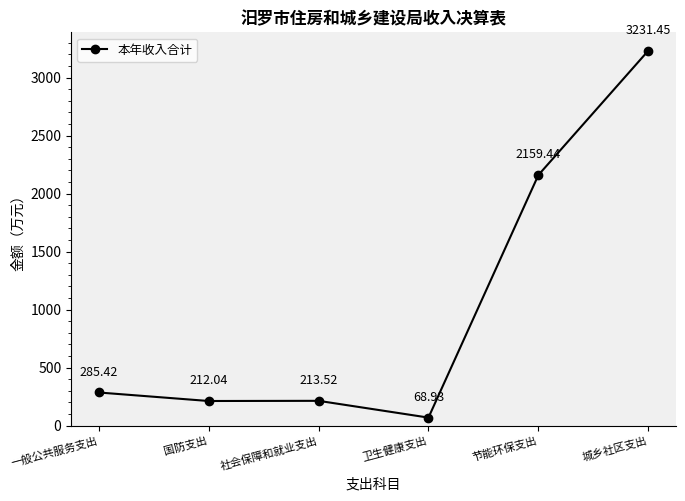

What is the value of the 5th point from the left?

2159.4